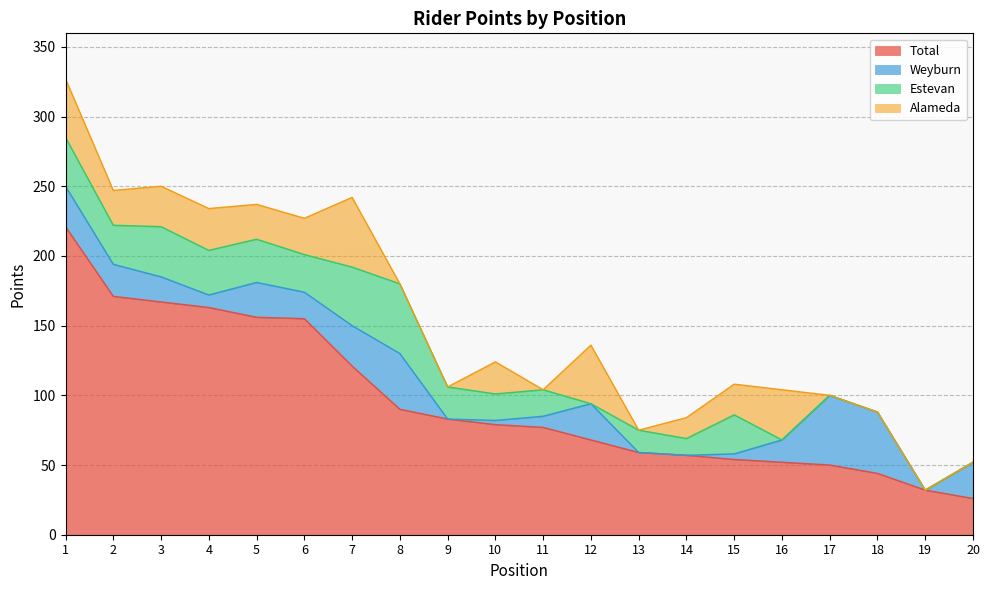

What is the difference between the highest and lowest values at 8?

90